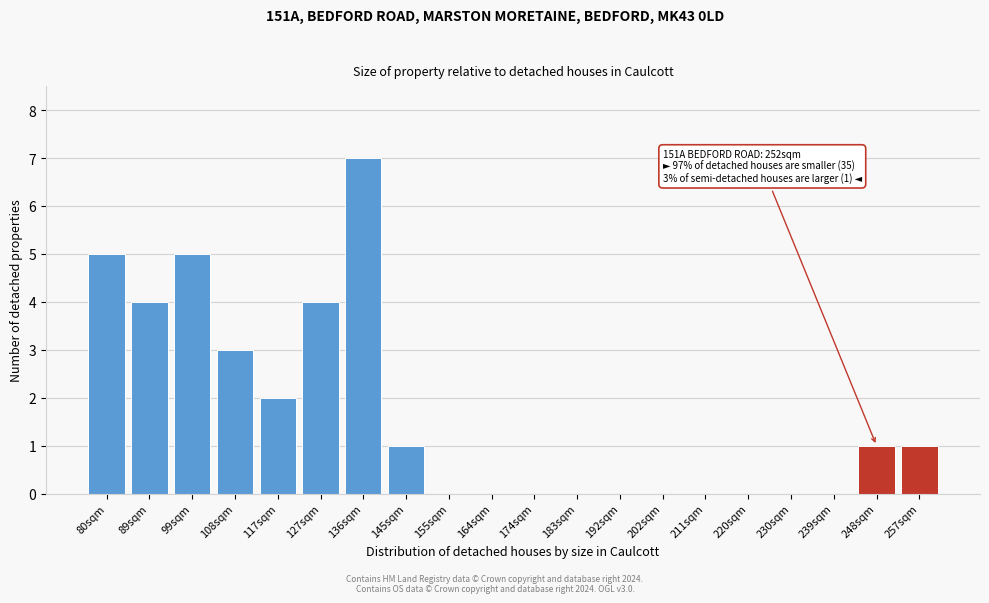

Reading right to left, what are all the values shown in this chart?

257sqm=1	248sqm=1	239sqm=0	230sqm=0	220sqm=0	211sqm=0	202sqm=0	192sqm=0	183sqm=0	174sqm=0	164sqm=0	155sqm=0	145sqm=1	136sqm=7	127sqm=4	117sqm=2	108sqm=3	99sqm=5	89sqm=4	80sqm=5